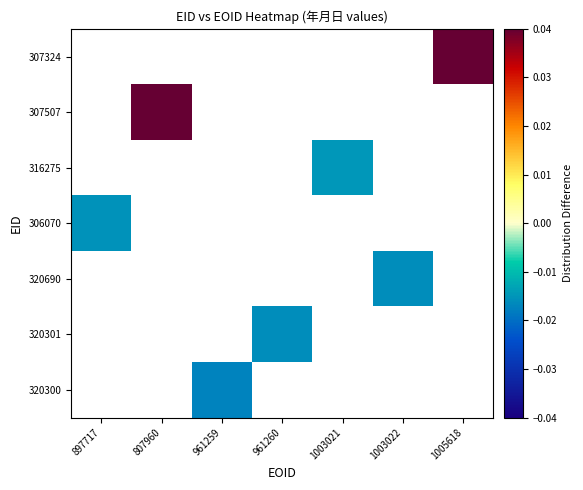

List the series in order of their overall mean, lowest first.

320300, 320301, 320690, 306070, 316275, 307507, 307324